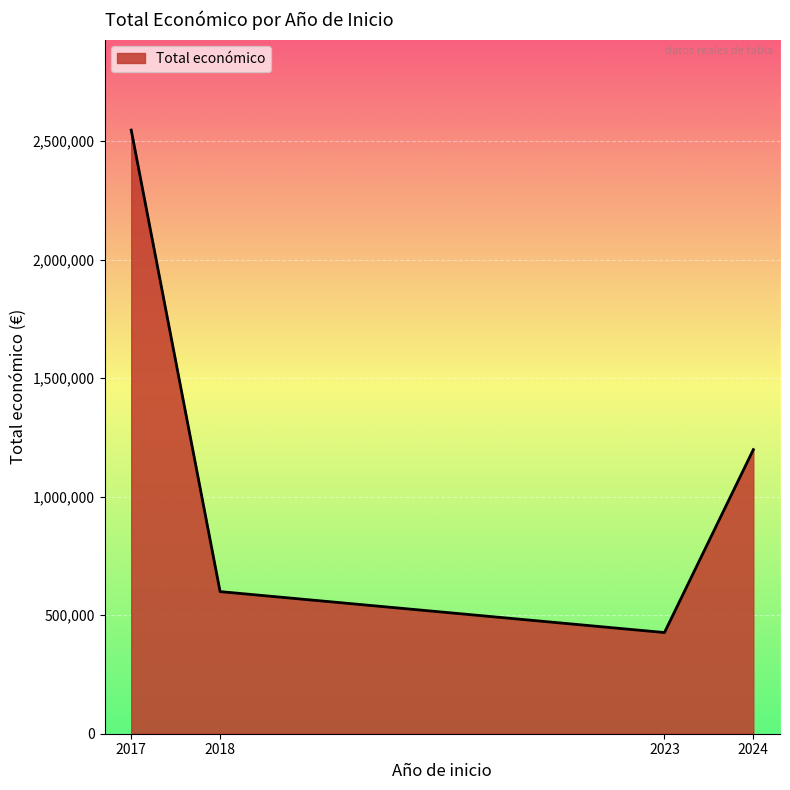

Read the value at 2024.

1198396